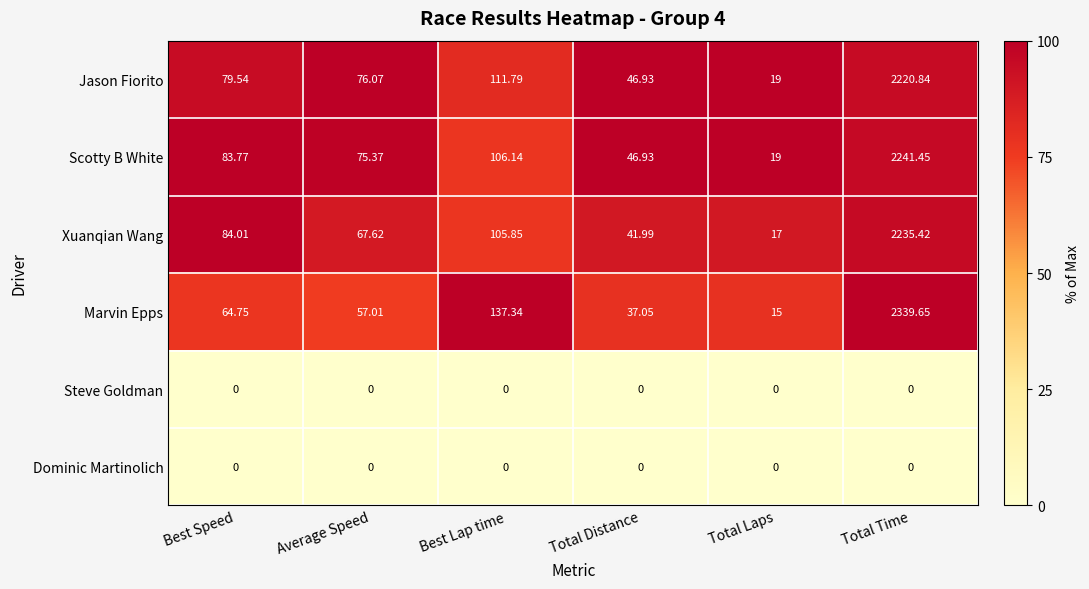

Which series changed the most between Best Speed and Average Speed?

Xuanqian Wang